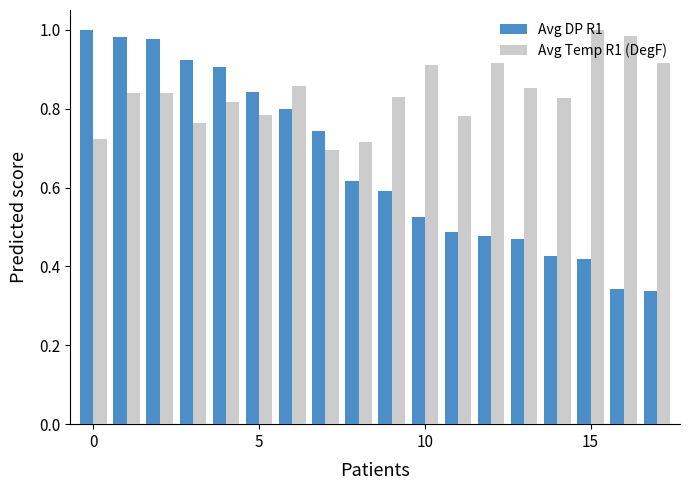

At how many categories does at least one series exceed 0?

18